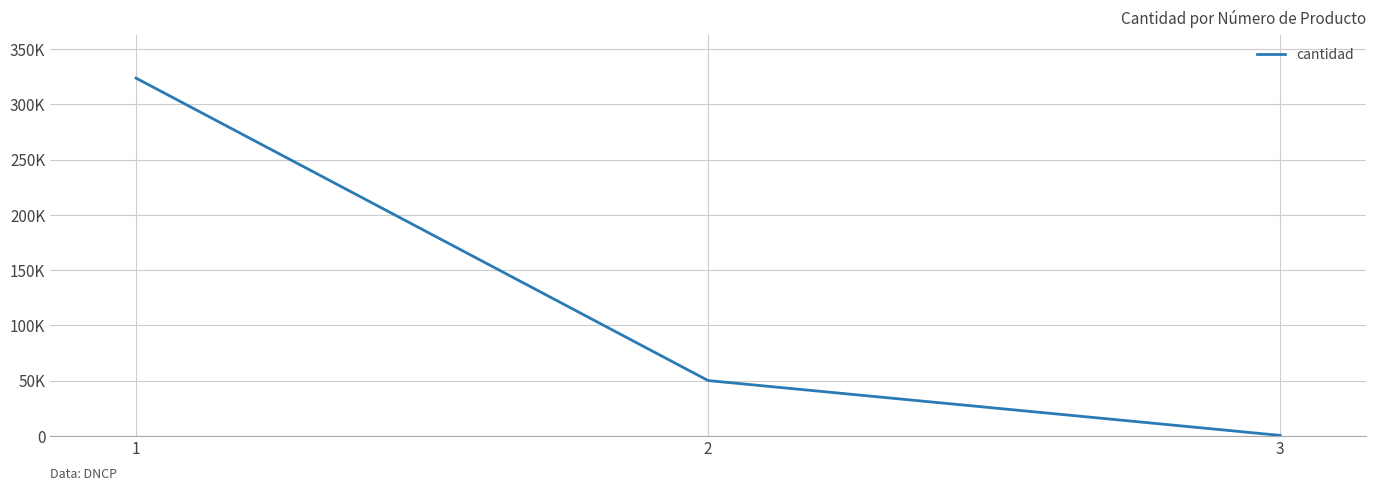

Is this an area chart (filled region under the line)?

No